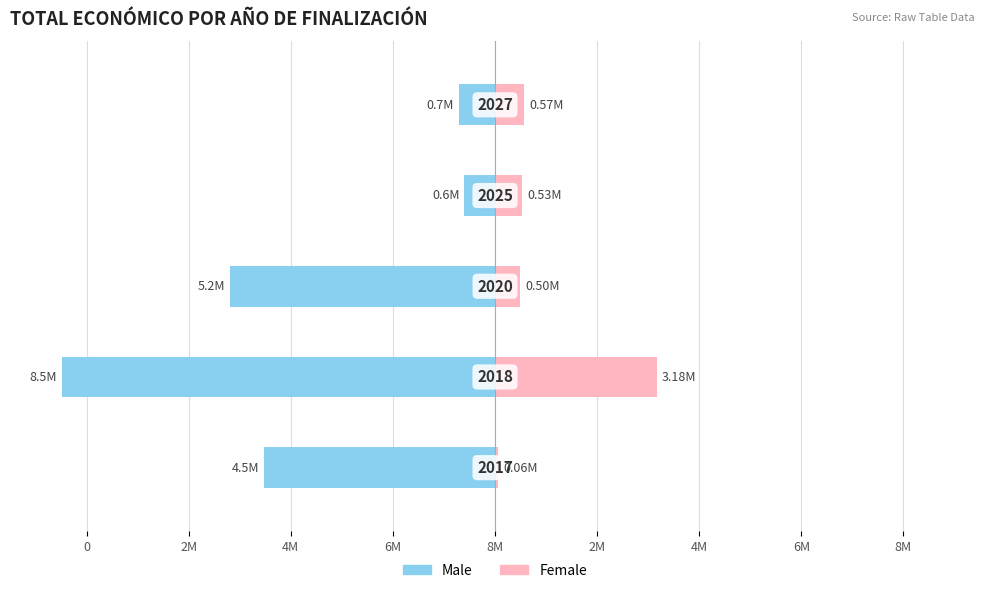

Reading left to right, transcribe all the data shown in this chart.

Male: -4520649	-8484999	-5187255	-598672	-706697
Female: 61850	3178596	495066	533449	569416